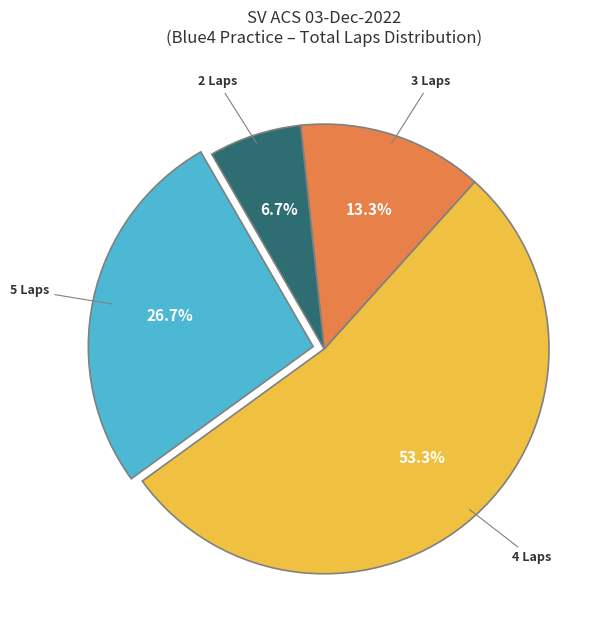

What is the largest slice in the pie chart?

4 Laps